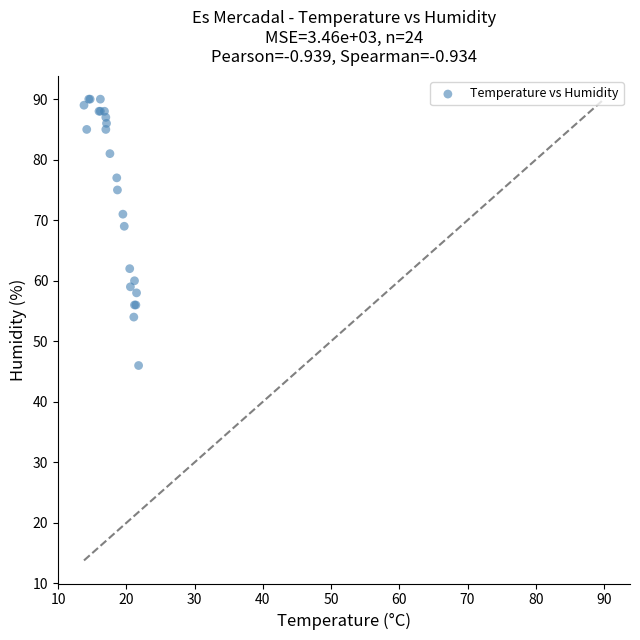

What Y value in the scatter plot is closest to 68?

69